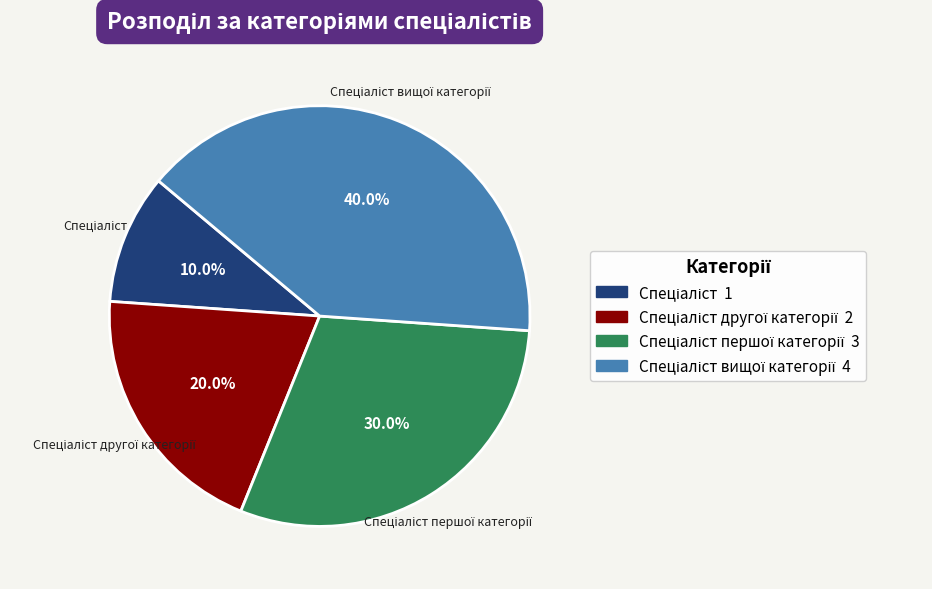

Does any single category account for the majority?

No